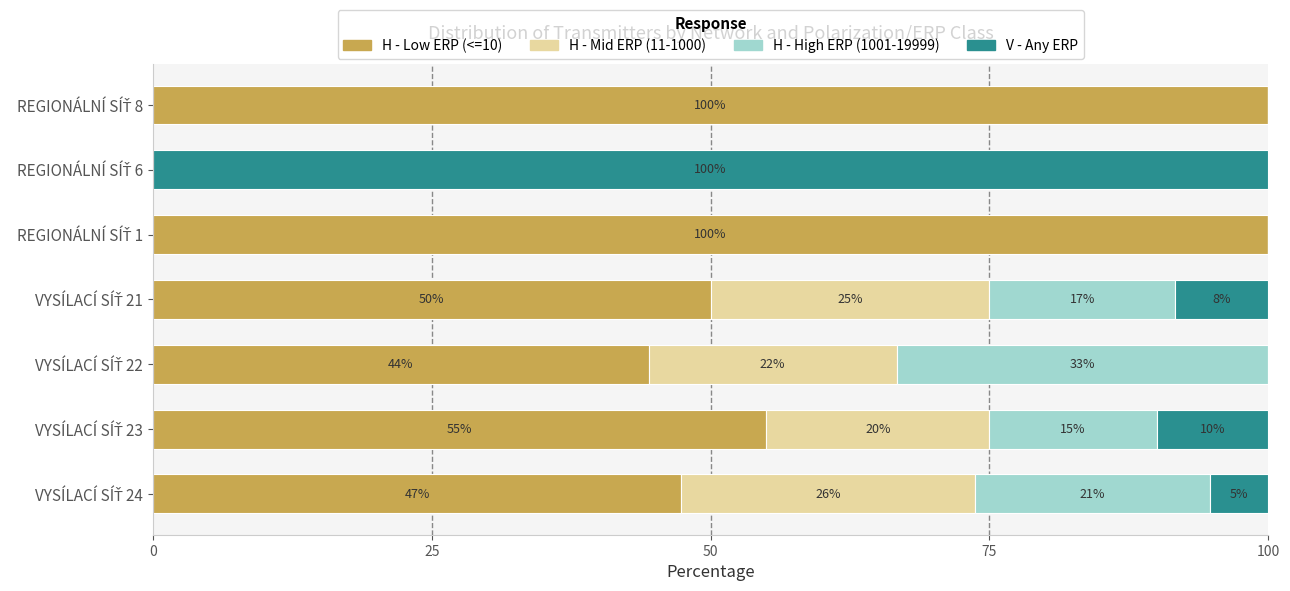

Which series has the largest total across all categories?

H - Low ERP (<=10)